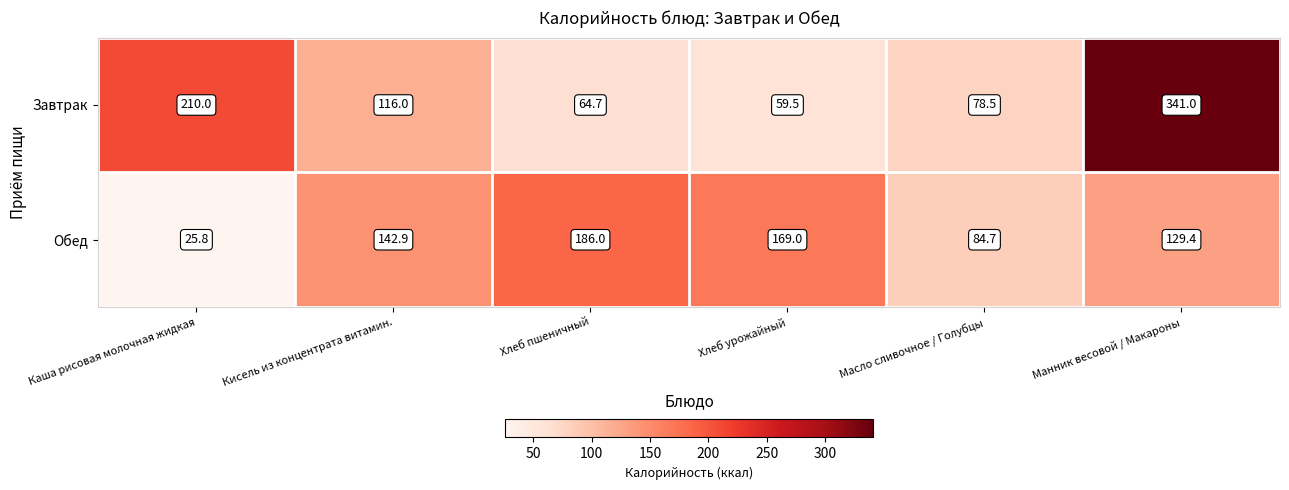

Rank the series by their maximum value, from lowest to highest.

Обед, Завтрак